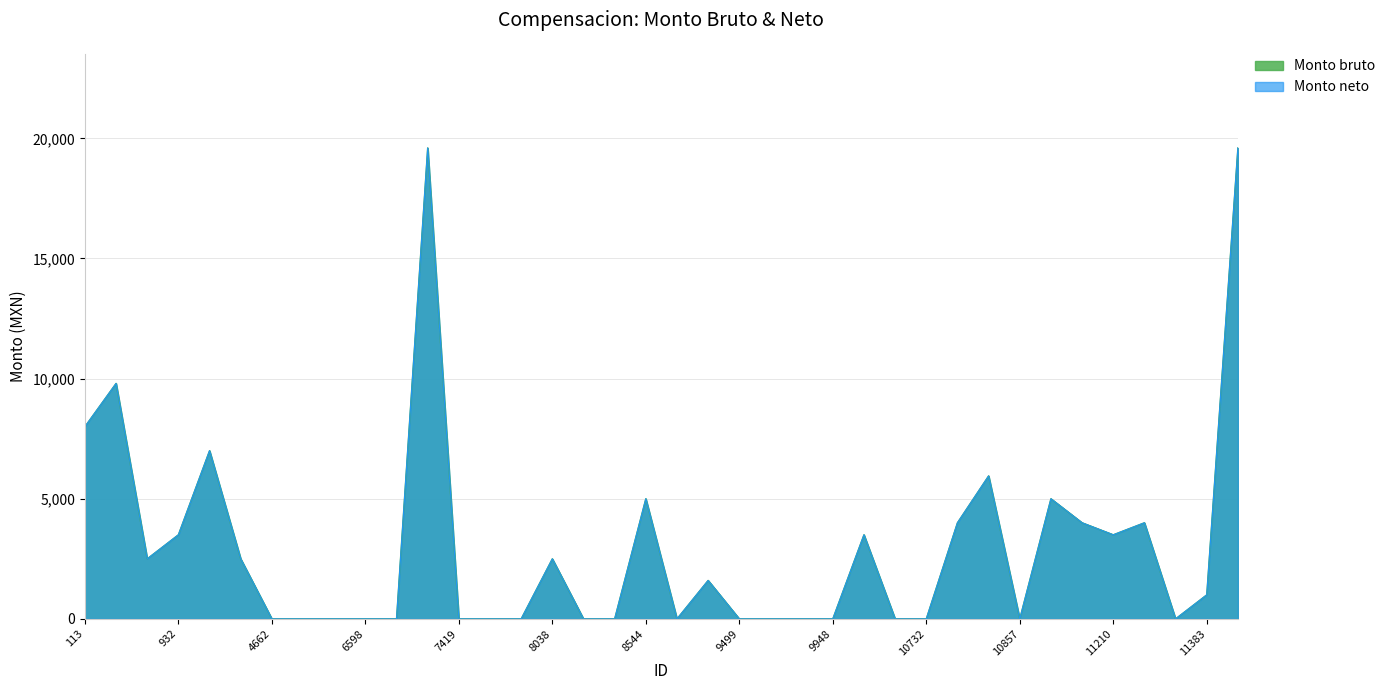

Reading left to right, extract all data points from this chart.

Monto bruto: 8000	9800	2500	3500	7000	2500	0	0	0	0	0	19600	0	0	0	2500	0	0	5000	0	1600	0	0	0	0	3500	0	0	4000	5950	0	5000	4000	3500	4000	0	1000	19600
Monto neto: 8000	9800	2500	3500	7000	2500	0	0	0	0	0	19600	0	0	0	2500	0	0	5000	0	1600	0	0	0	0	3500	0	0	4000	5950	0	5000	4000	3500	4000	0	1000	19600